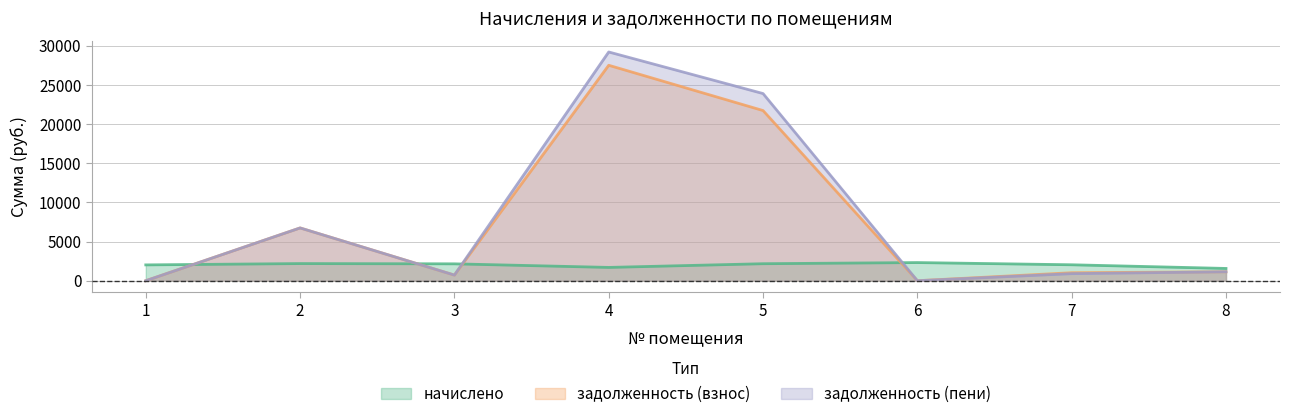

At how many categories does at least one series exceed 7138?

2